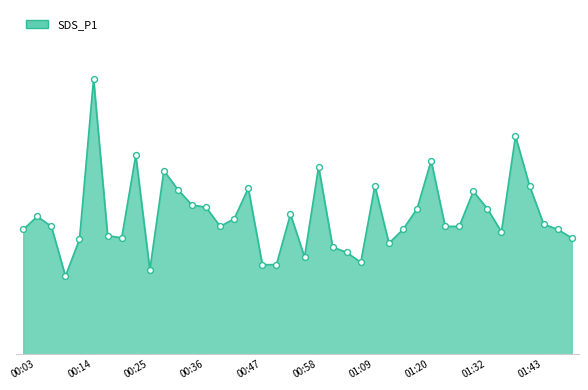

Is this an area chart (filled region under the line)?

Yes